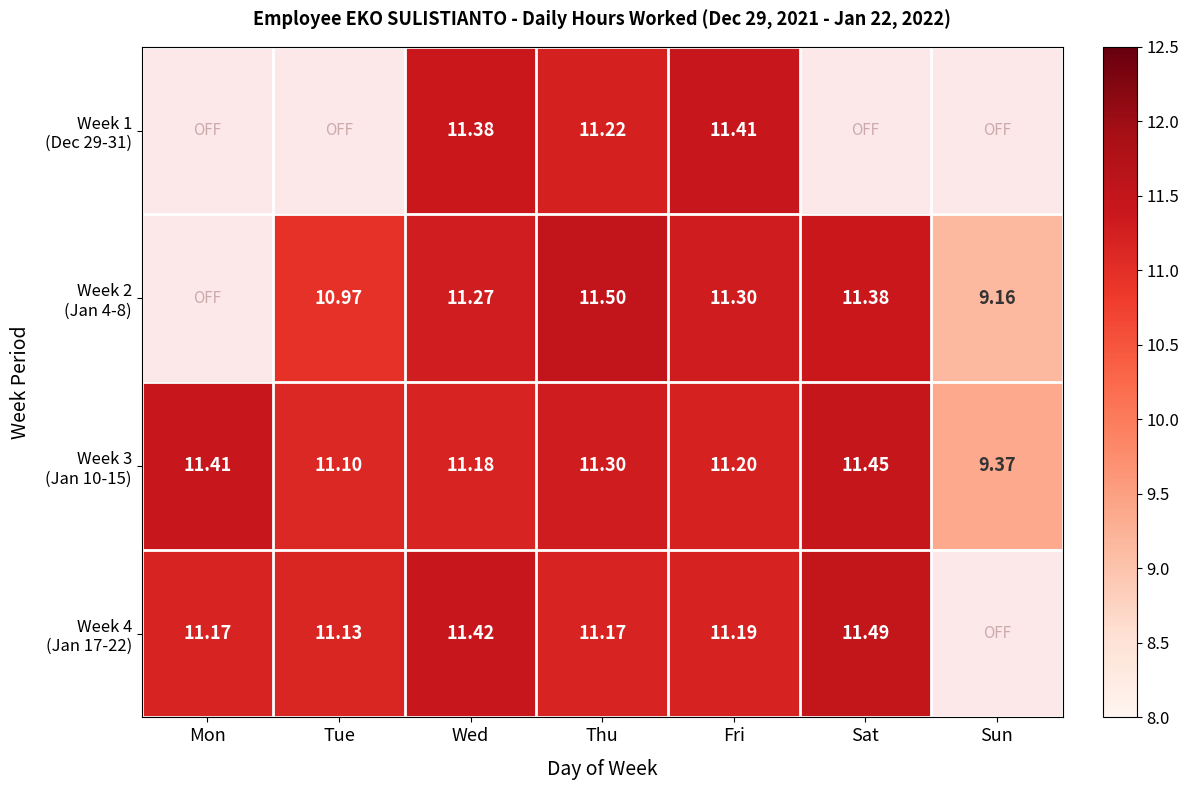

How many data points in Week 3 (Jan 10-15) are less than 11?

1